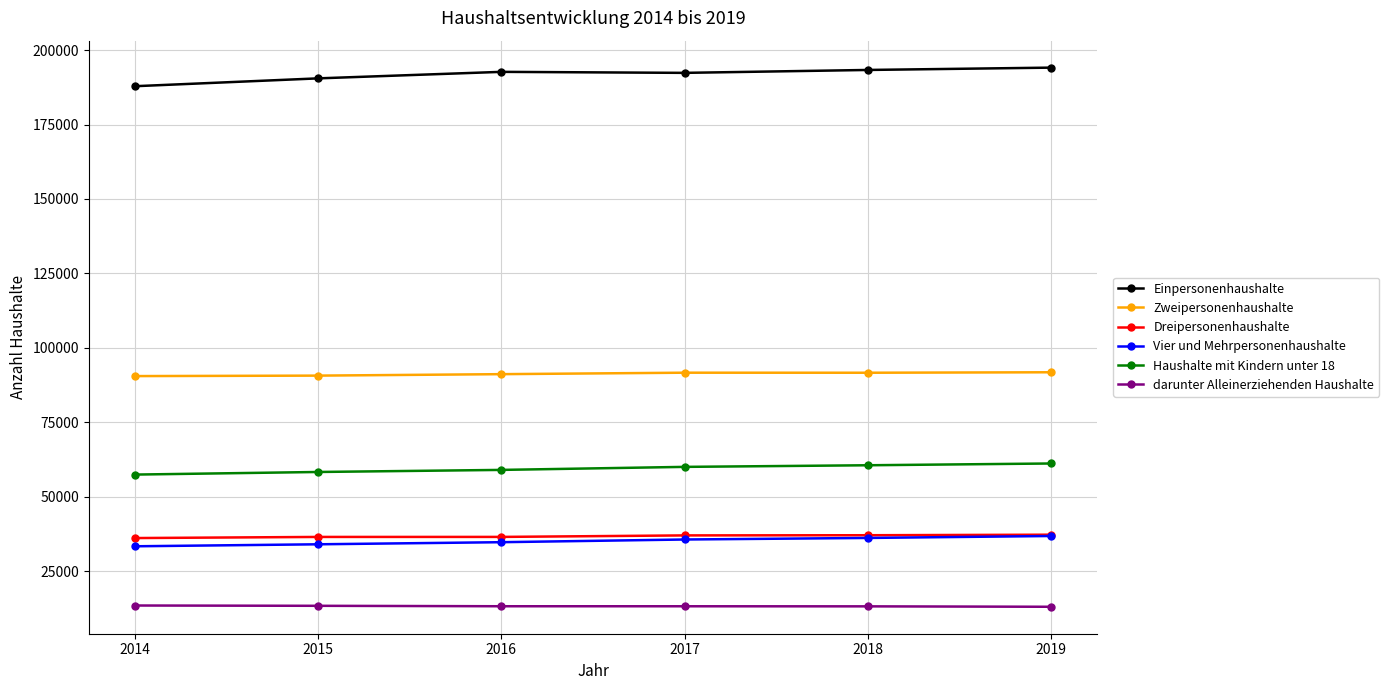

What is the minimum value for darunter Alleinerziehenden Haushalte?

13010